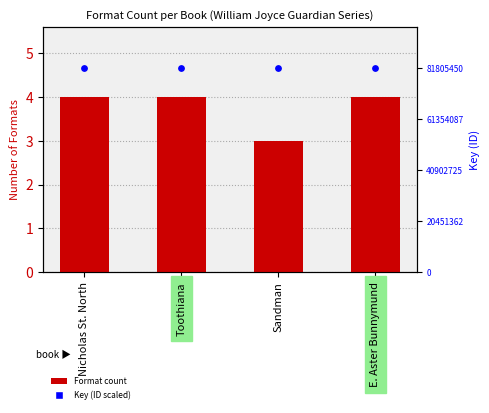

Which series has the largest total across all categories?

Key (scaled)